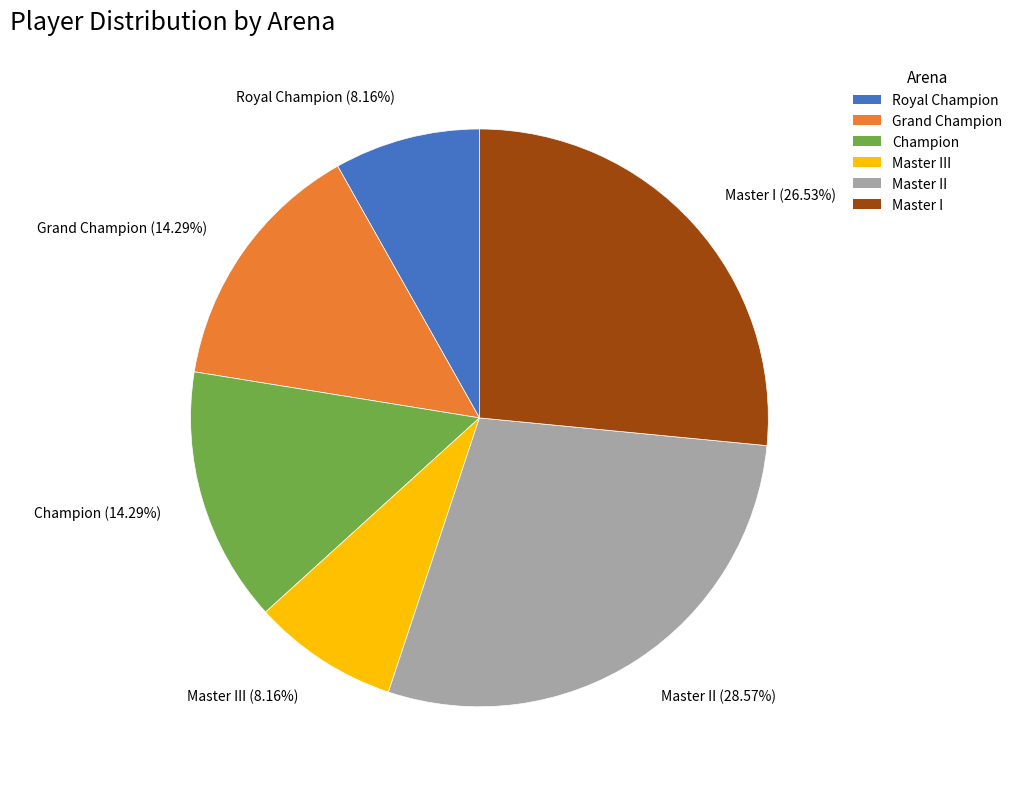

Is it true that Master II is 17% of the pie?

False